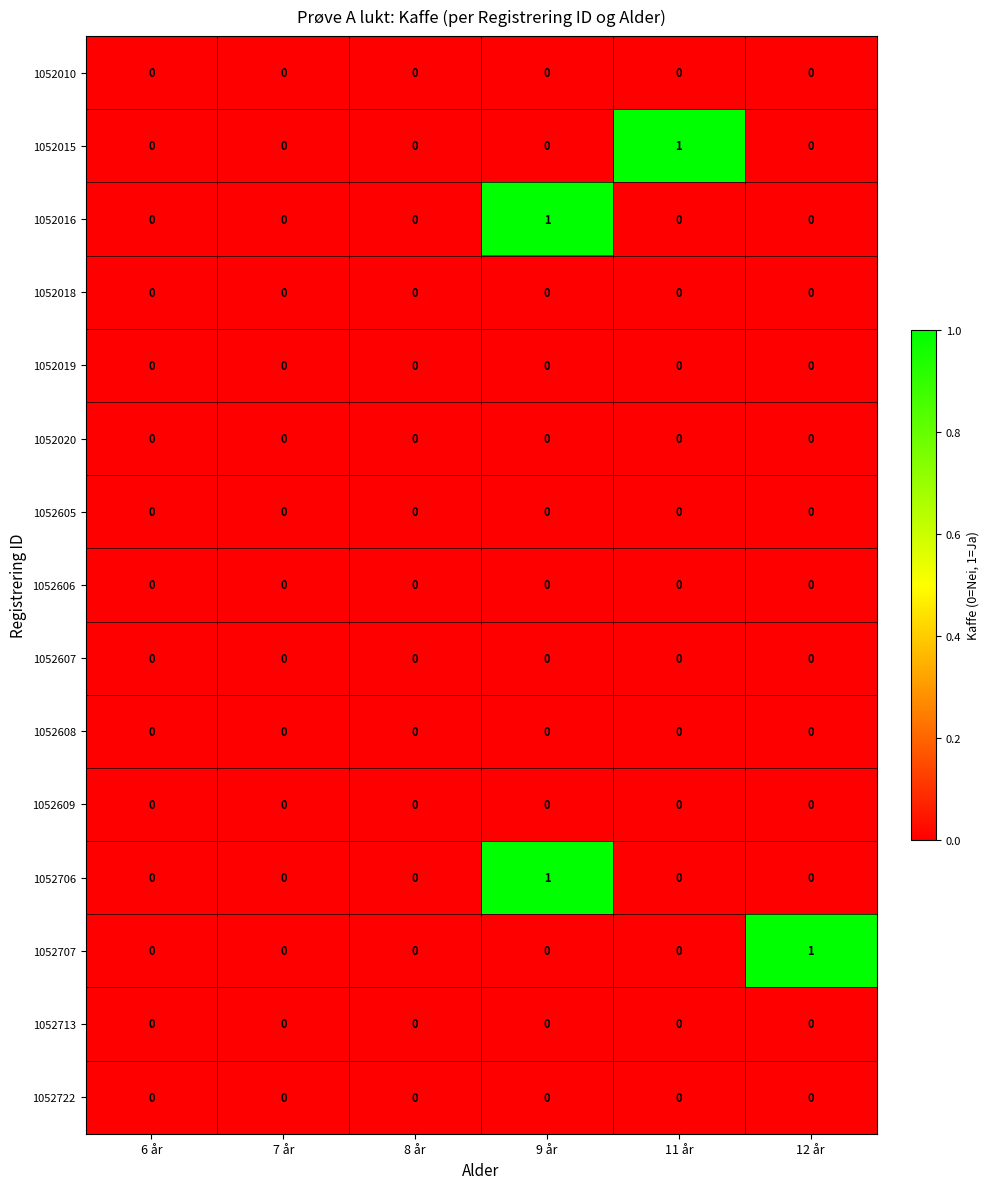

Between 7 år and 11 år, which series saw the biggest shift?

1052015